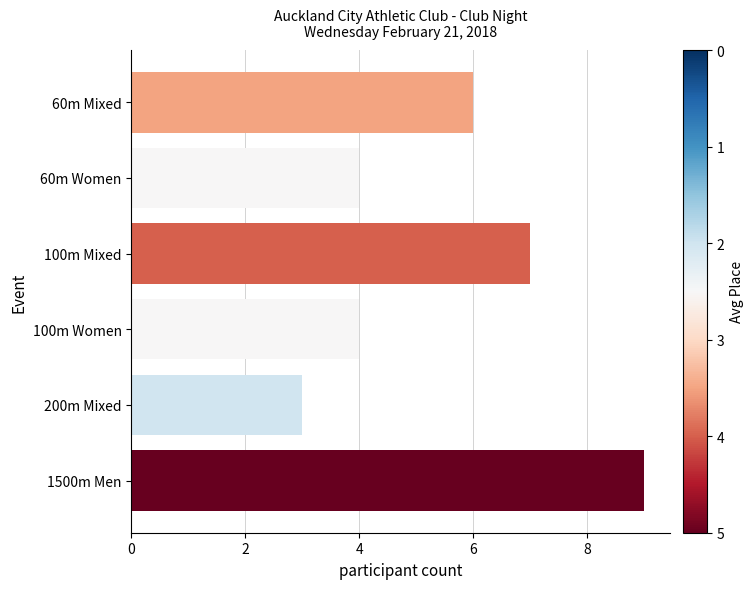

How many bars are there in total?

6